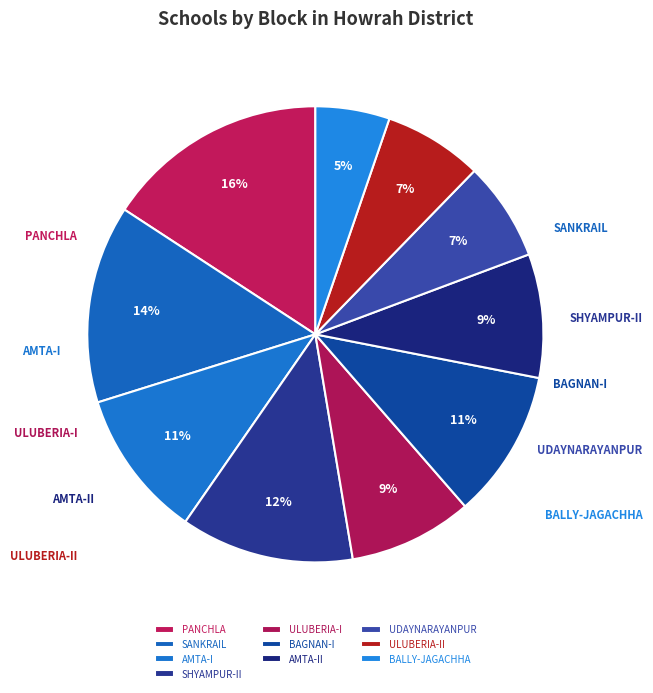

To the nearest percent, what is the difference between the largest and smallest slice percentages?

11%